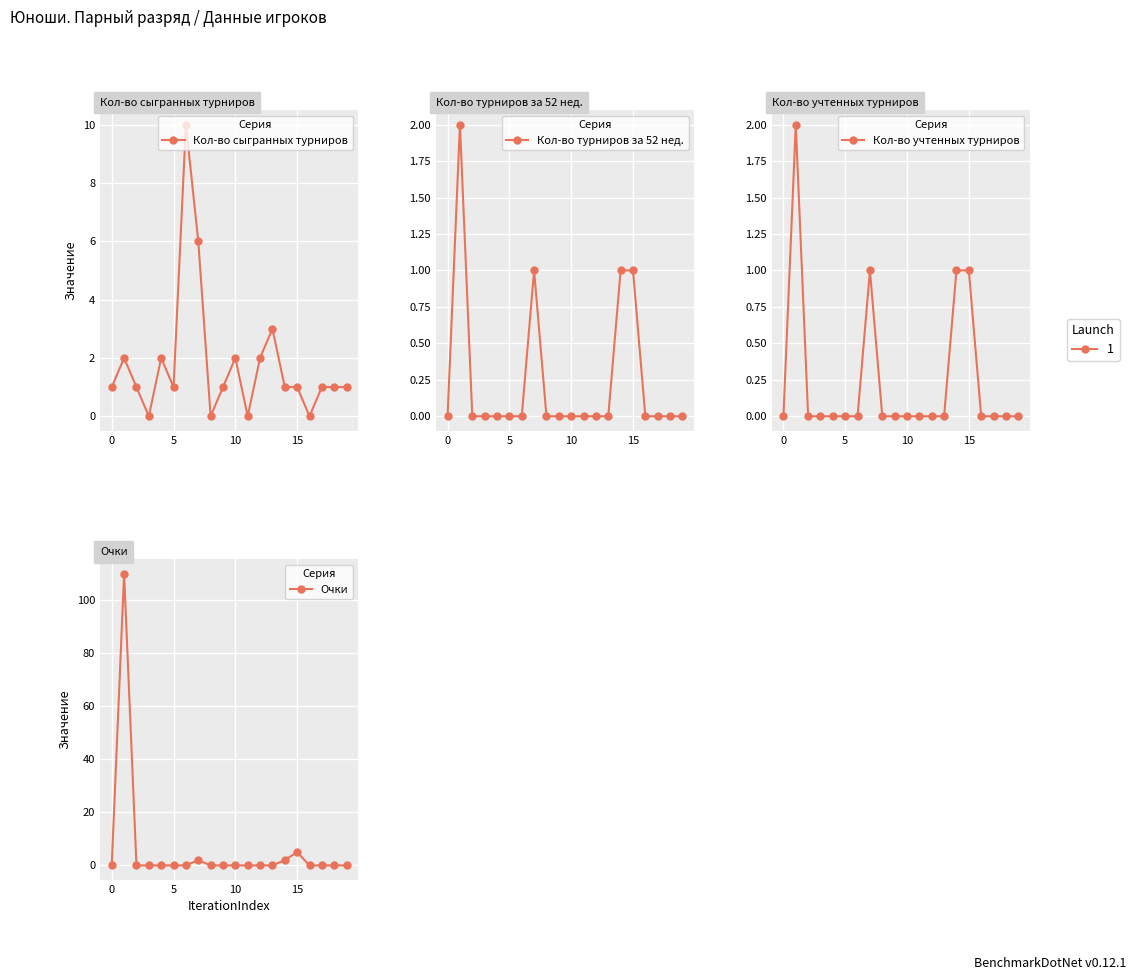

In Кол-во учтенных турниров, how many points are higher than both neighbors (excluding endpoints)?

2